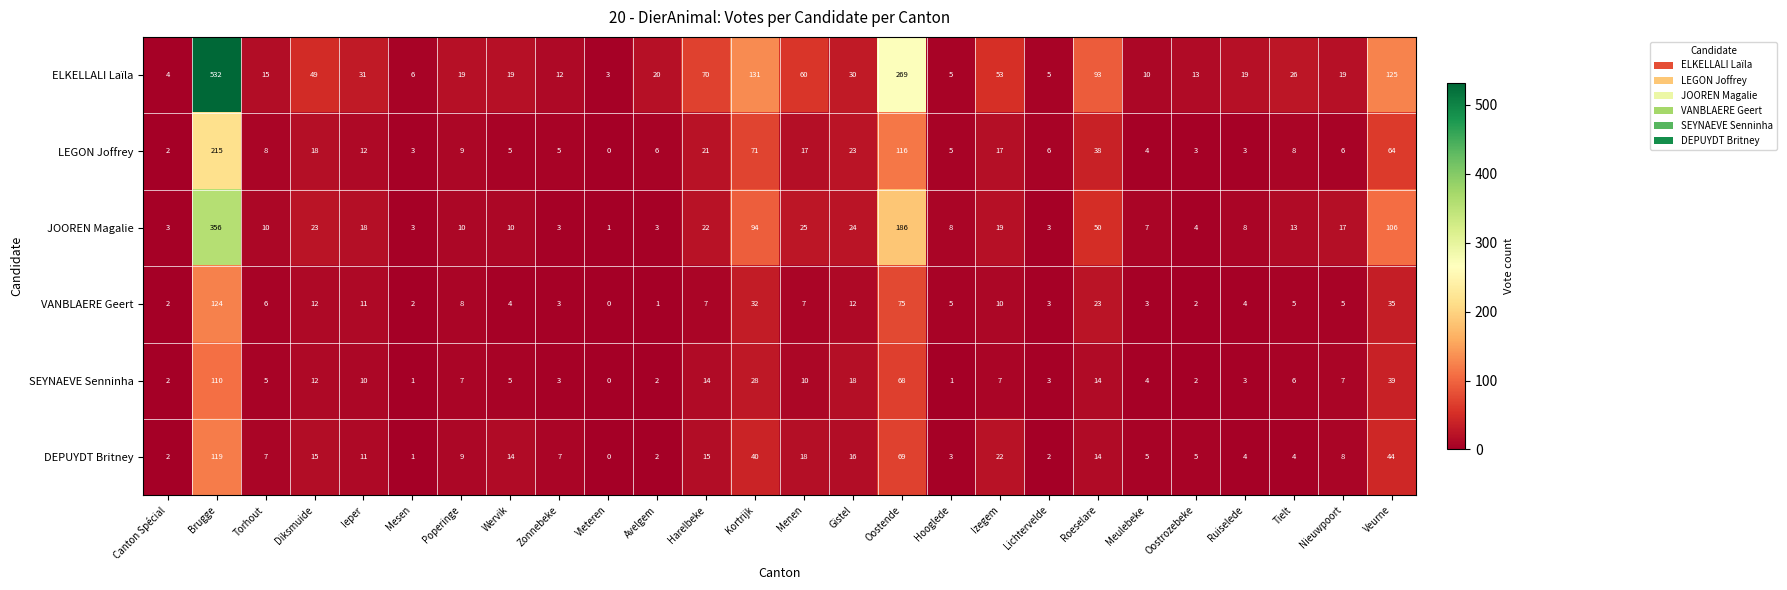

Which series has the largest range (max minus min)?

ELKELLALI Laïla